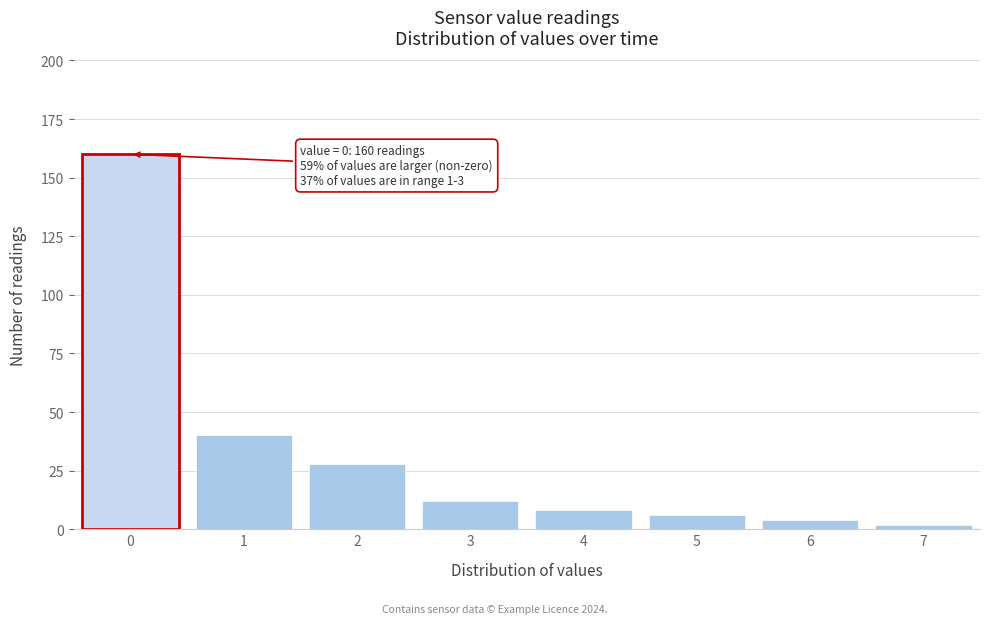

Reading left to right, list all the values displayed in this chart.

160	40	28	12	8	6	4	2